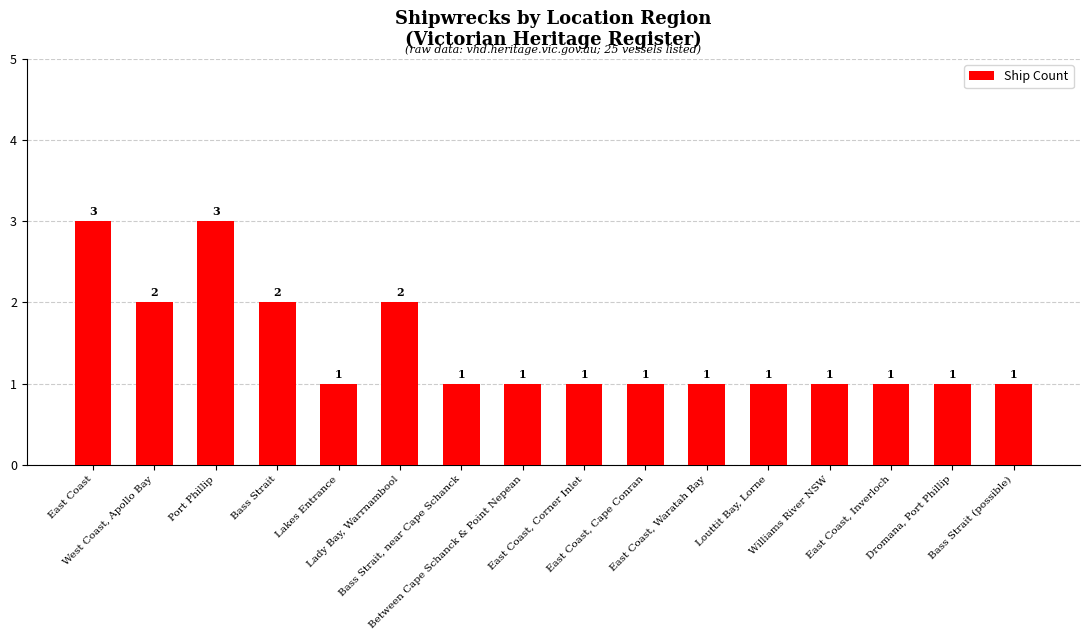

What is the minimum value shown in the chart?

1